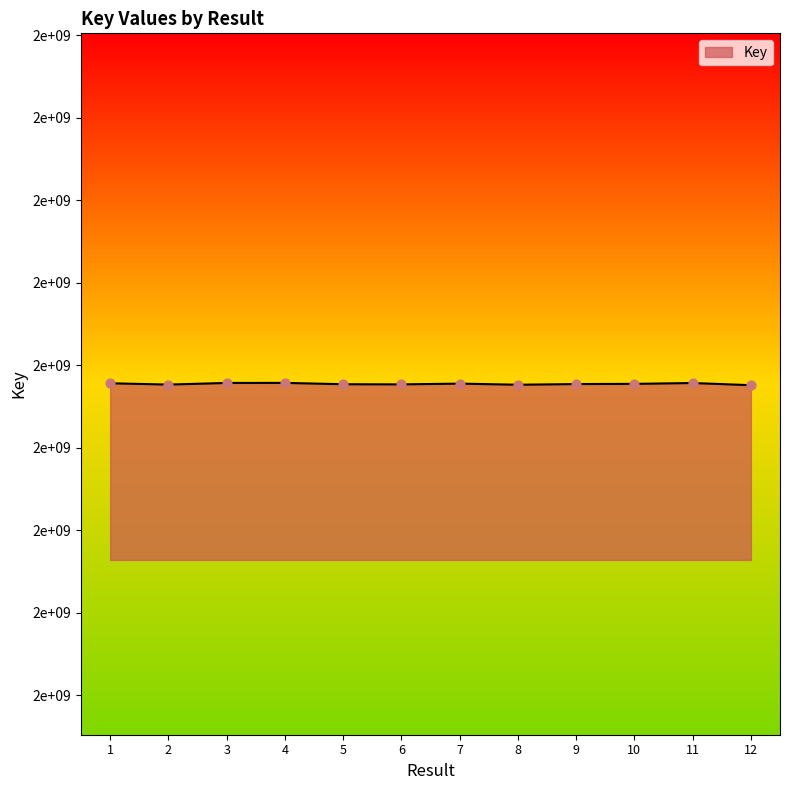

What is the change in value from 2 to 7?

+5895